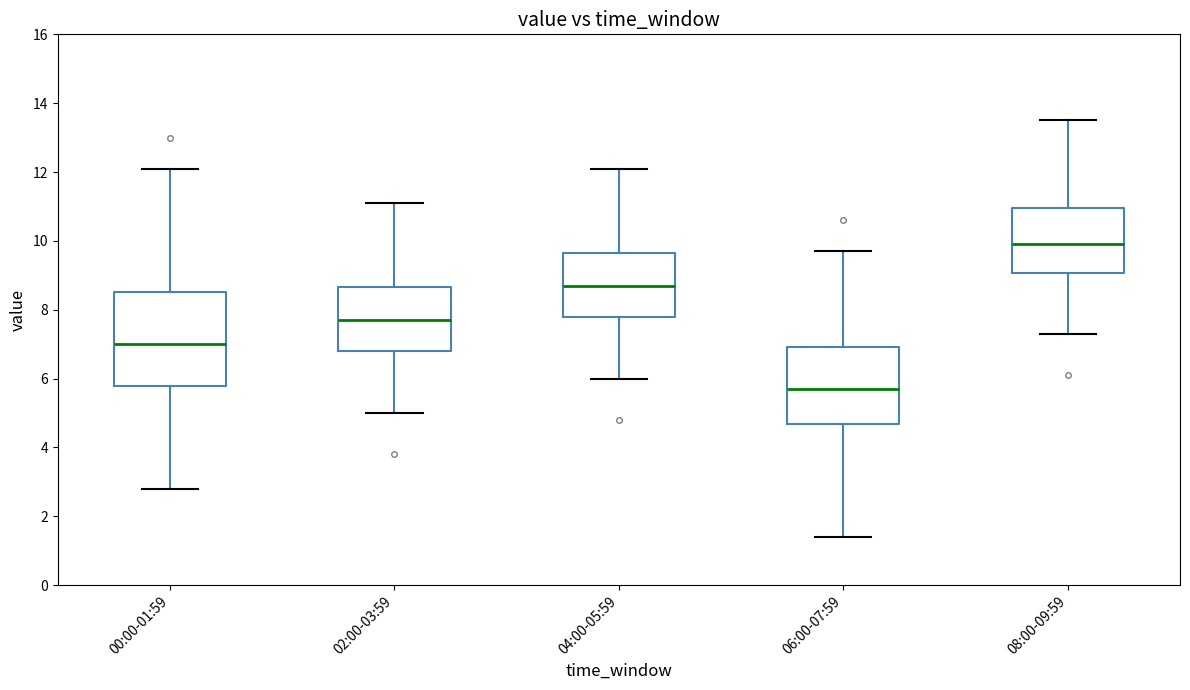

Where does the upper whisker of the box for 02:00-03:59 end on the y-axis? The values are not printed on the chart, so give them approximately, as read against the axis.

11.2